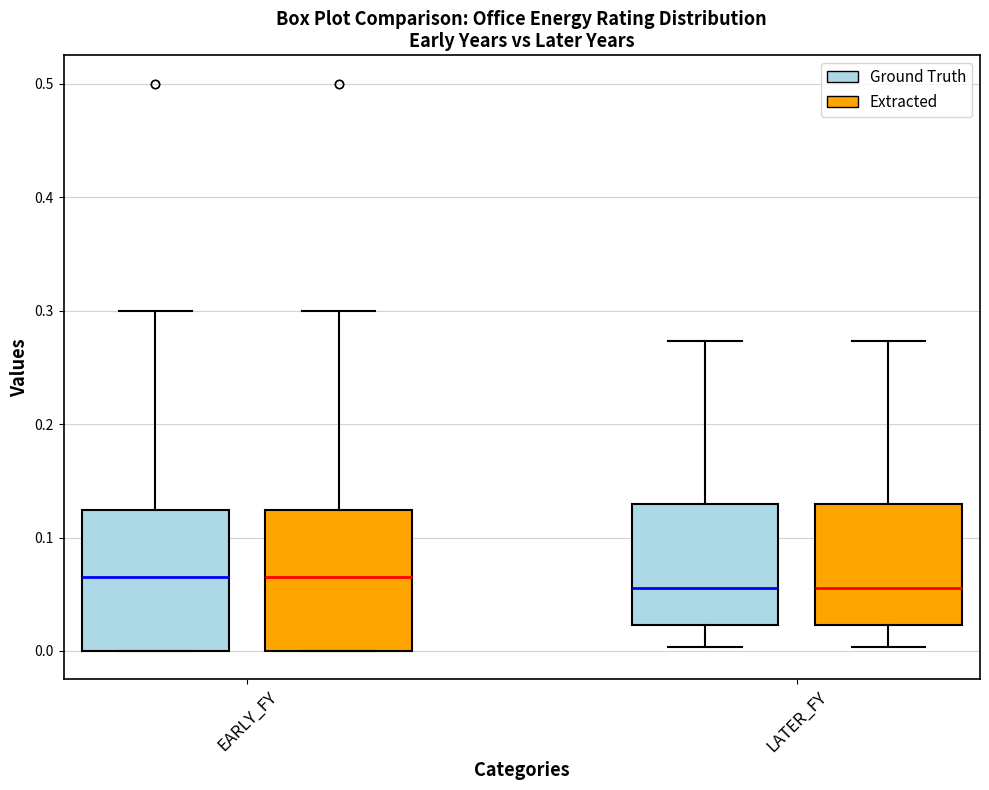

Reading left to right, read every box against the y-axis: the position of its median line, the range the box covers, and the ends of its whiskers. The values are not printed on the chart, so give them approximately, as read against the axis.

EARLY_FY (Ground Truth): median 0.07, box 0.00 to 0.12, whiskers 0.00 to 0.30
EARLY_FY (Extracted): median 0.07, box 0.00 to 0.12, whiskers 0.00 to 0.30
LATER_FY (Ground Truth): median 0.06, box 0.02 to 0.13, whiskers 0.00 to 0.27
LATER_FY (Extracted): median 0.06, box 0.02 to 0.13, whiskers 0.00 to 0.27